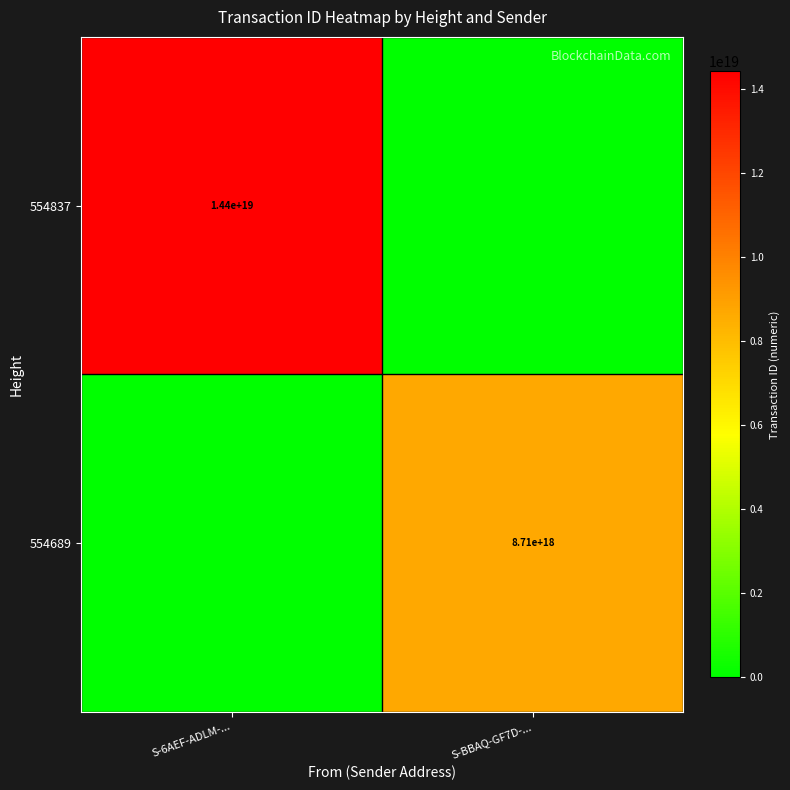

The 554837 series shows 14400000000000000000 at S-6AEF-ADLM-.... True or false?

True